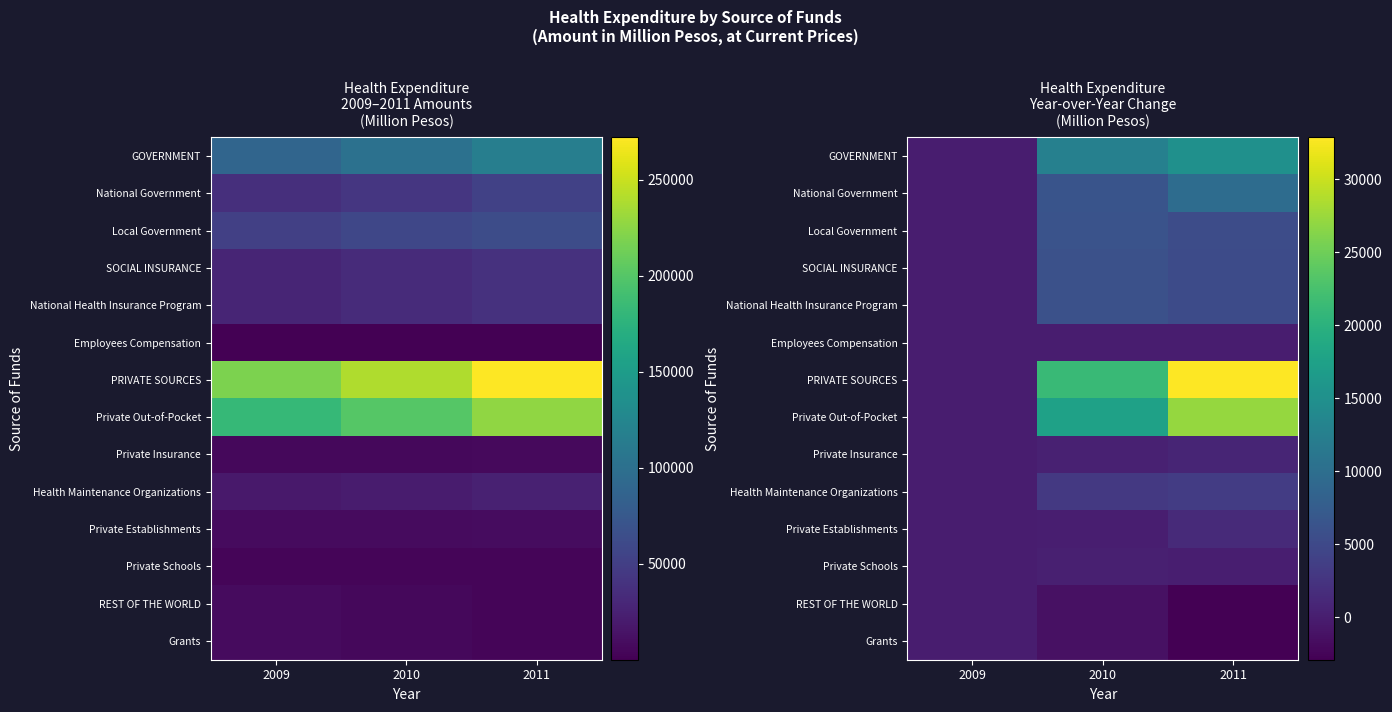

Which series has the widest spread of values?

PRIVATE SOURCES